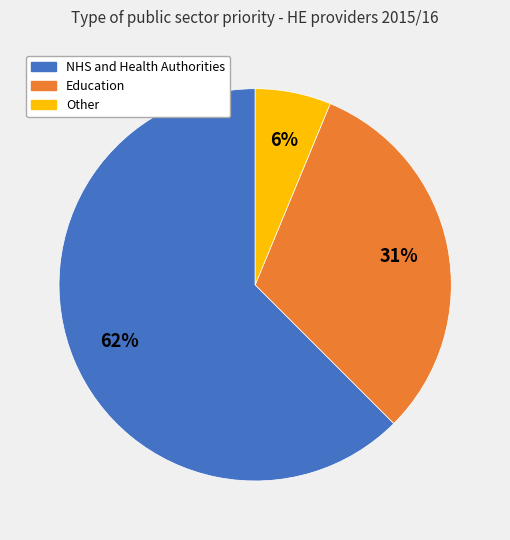

To the nearest percent, what is the average slice percentage?

33%